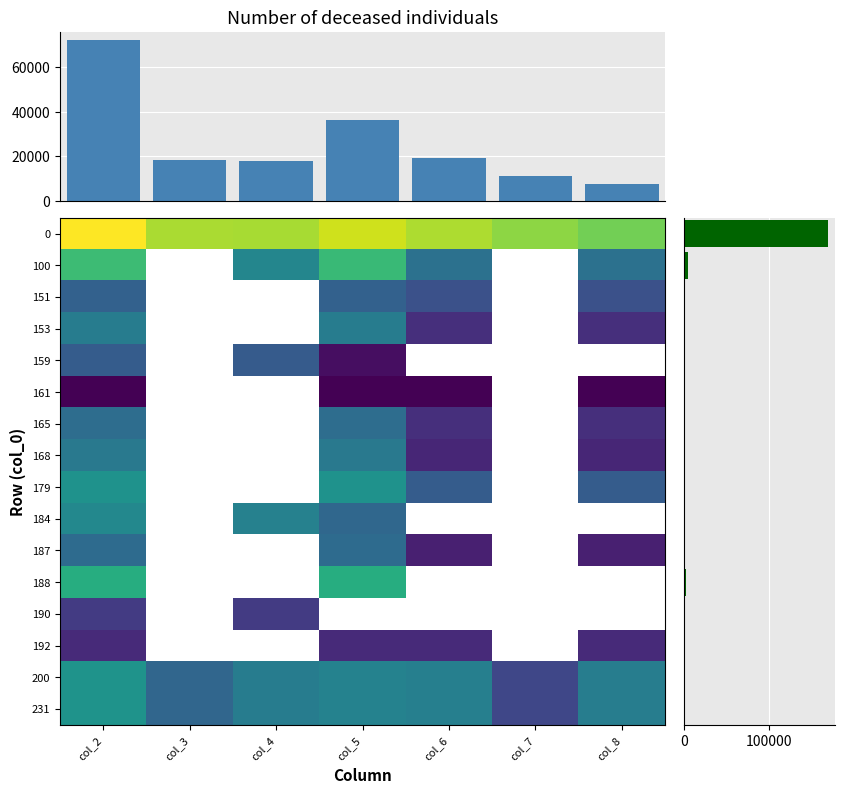

Between col_4 and col_2, which is larger?

col_2